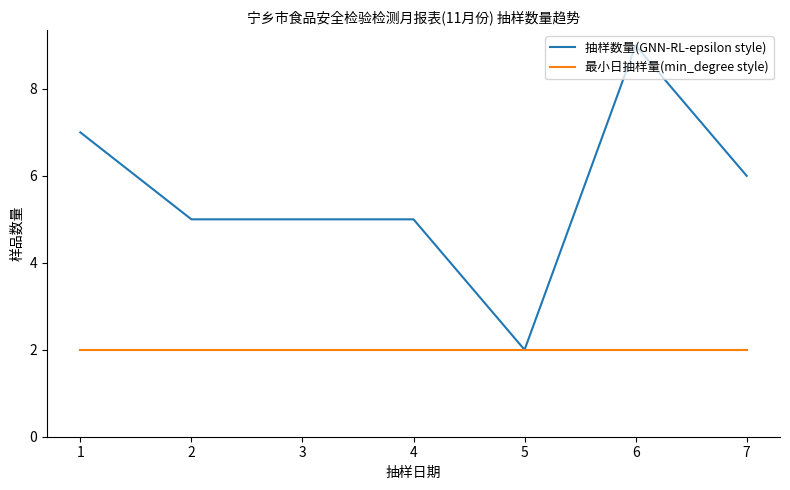

What is the total value across all series at 5?

4